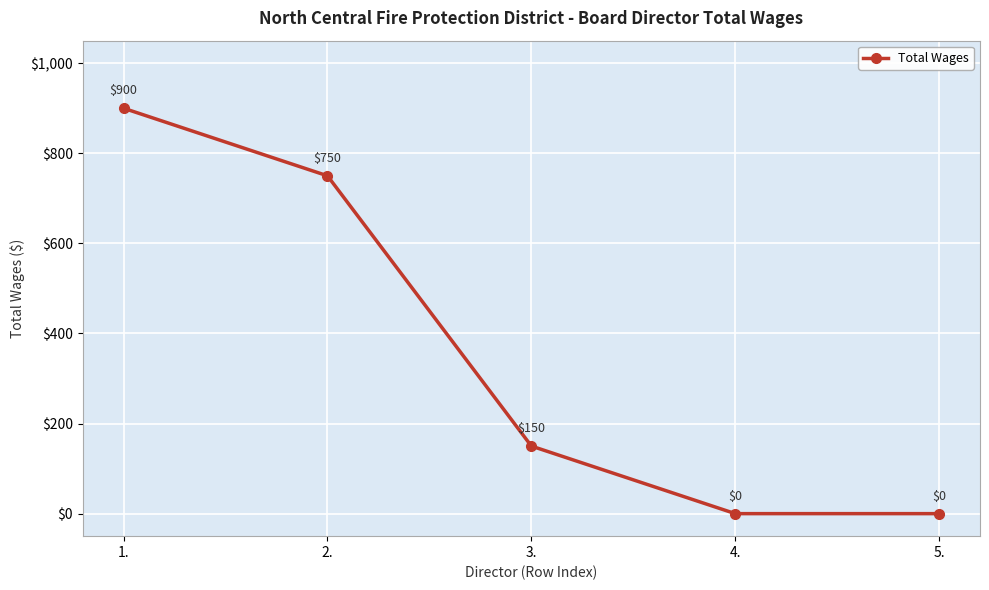

What is the greatest value displayed?

900